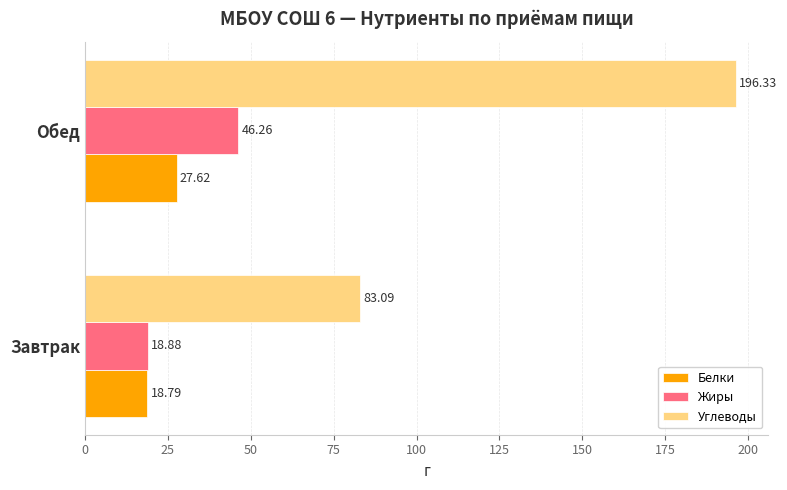

At Завтрак, list the series in order from largest to smallest.

Углеводы, Жиры, Белки